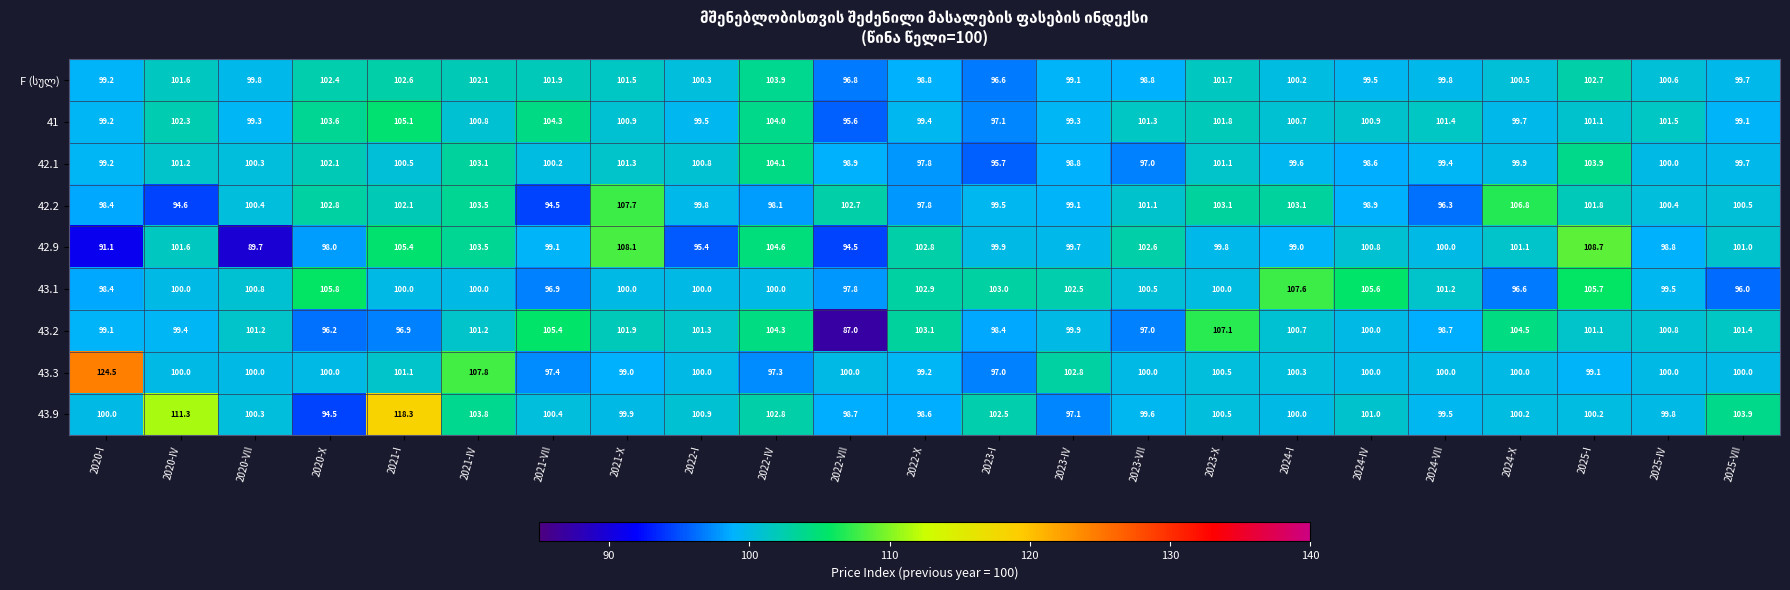

What is the minimum value shown in the chart?

87.0